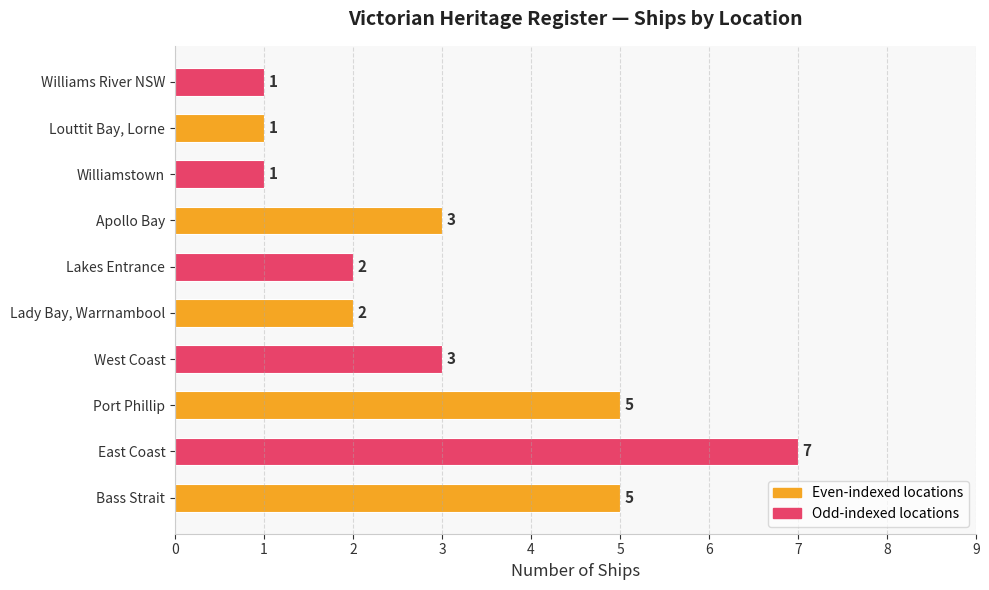

Reading top to bottom, transcribe all the data shown in this chart.

1	1	1	3	2	2	3	5	7	5